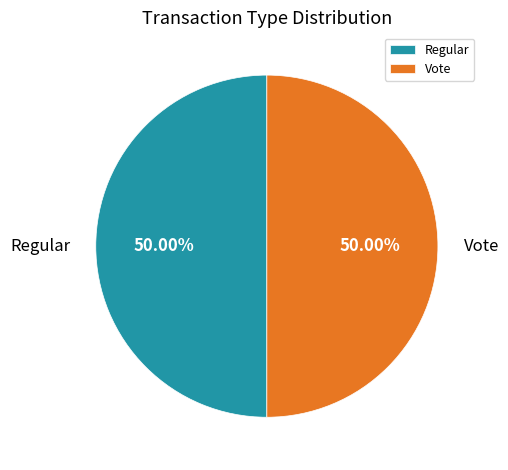

True or false: Regular accounts for 35% of the total.

False